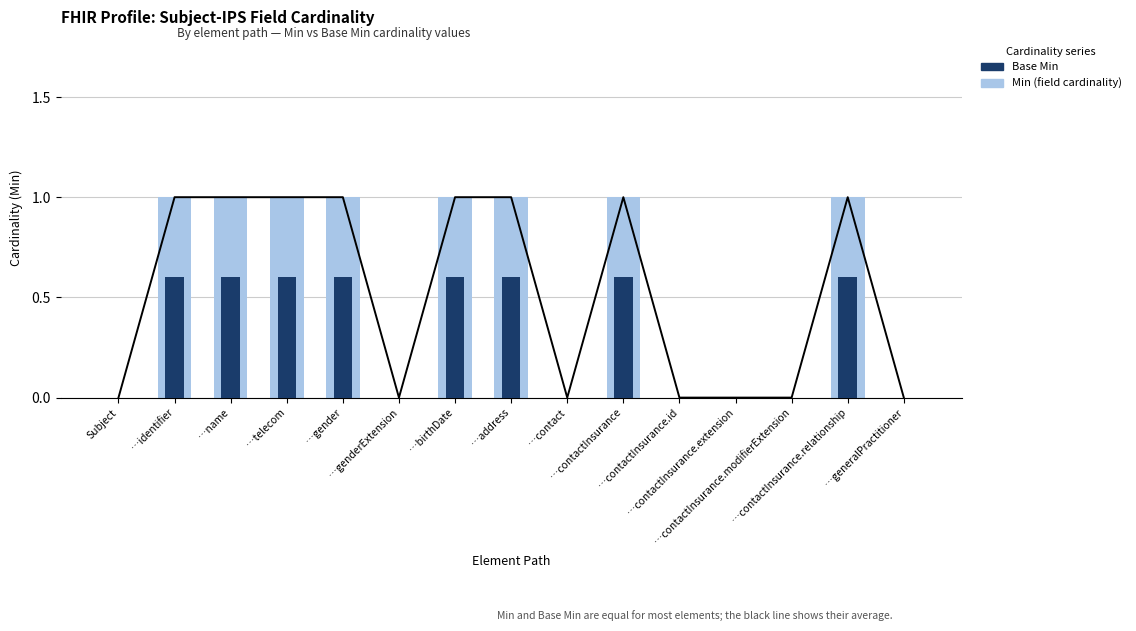

How many Base Min values are between 0 and 1?

15